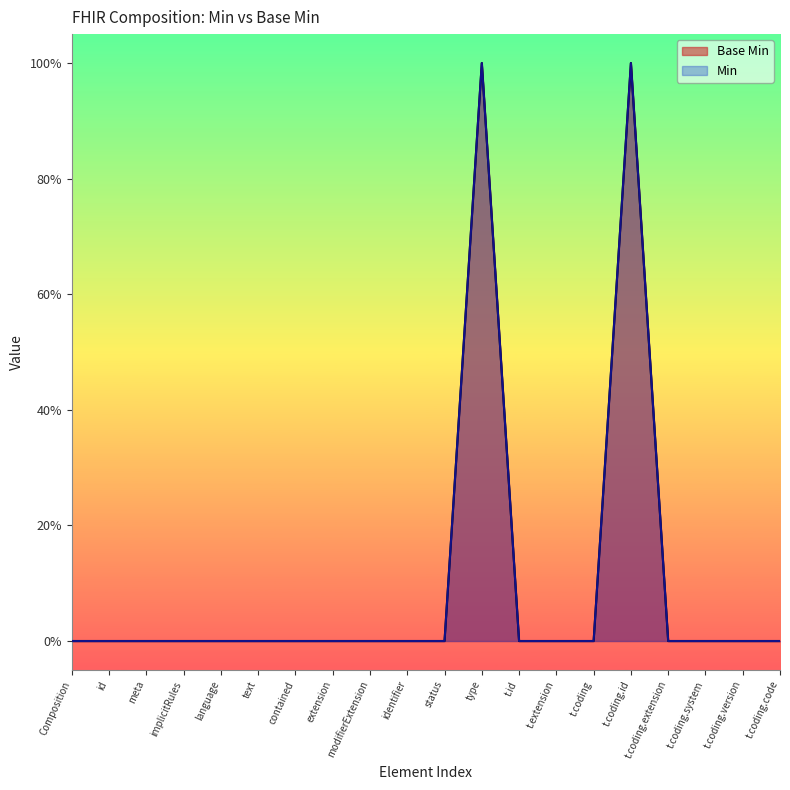

What is the difference between the maximum and minimum values?

1